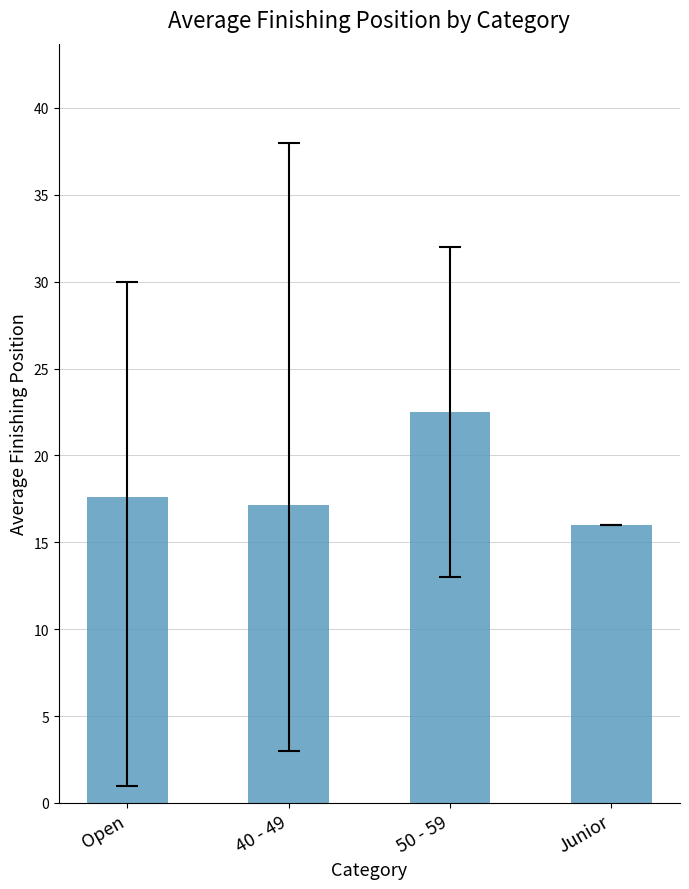

The chart shows a value of 31.3 at 50 - 59. True or false?

False